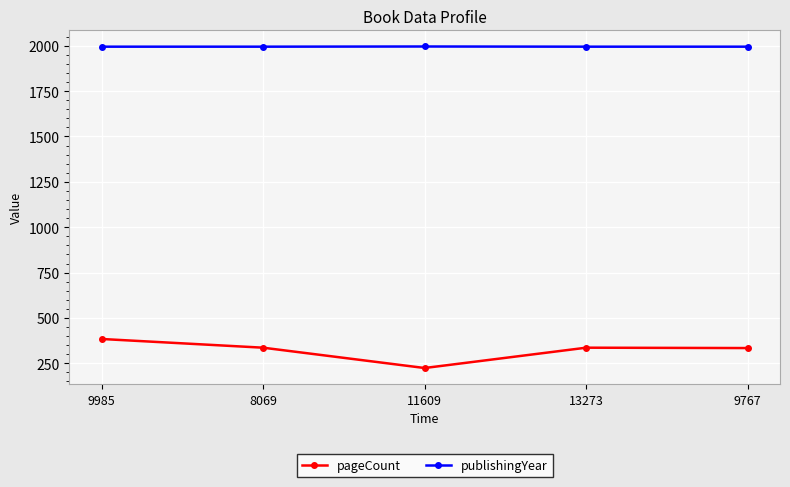

The publishingYear series shows 1996 at 11609. True or false?

True